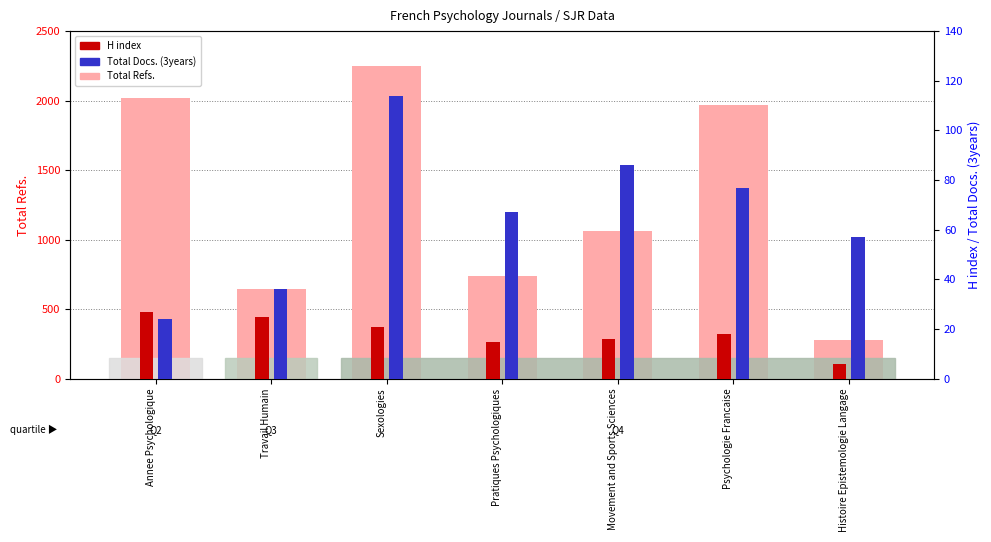

True or false: Total Refs. has a value of 3487 at Annee Psychologique.

False